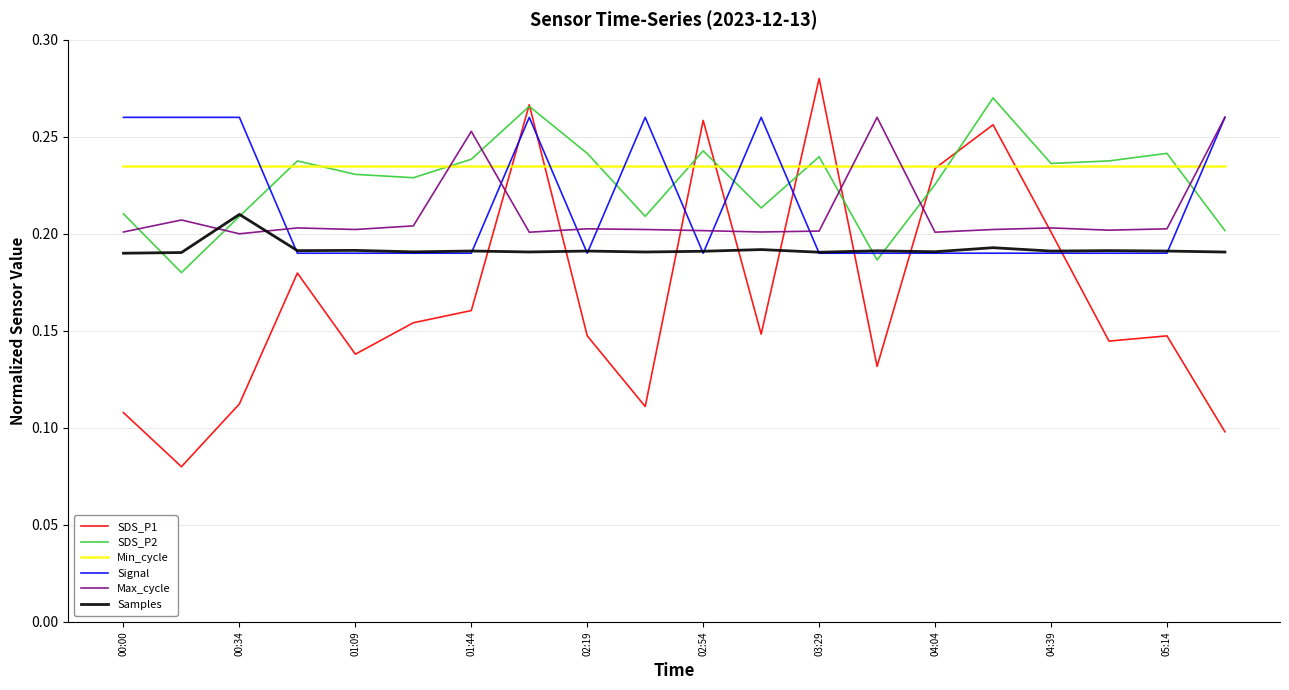

How many distinct data groups are displayed?

6